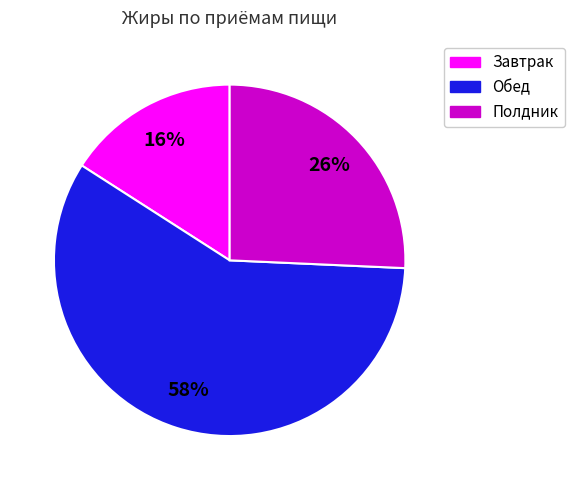

To the nearest percent, what is the difference between the largest and smallest slice percentages?

42%